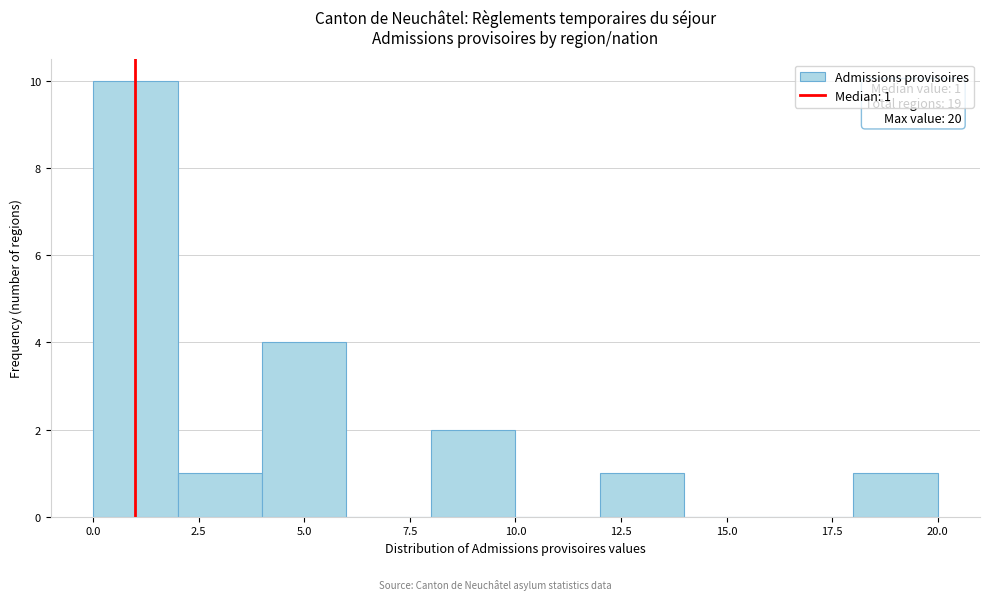

Over which range of the x-axis is the bar tallest?

0 to 2